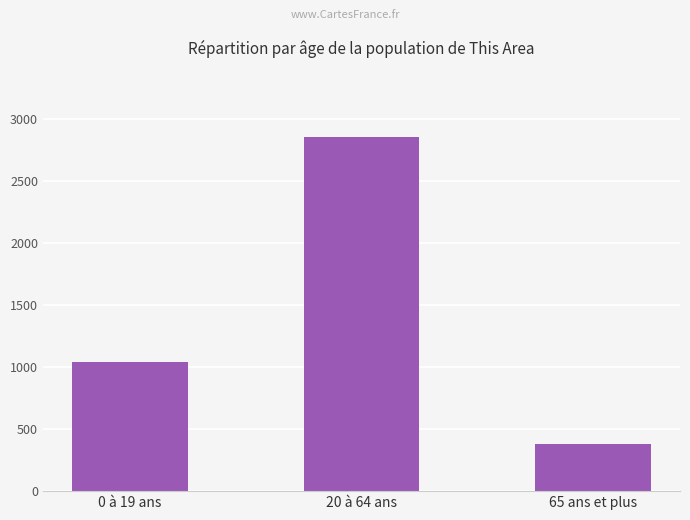

How many values are between 380 and 2853?

3